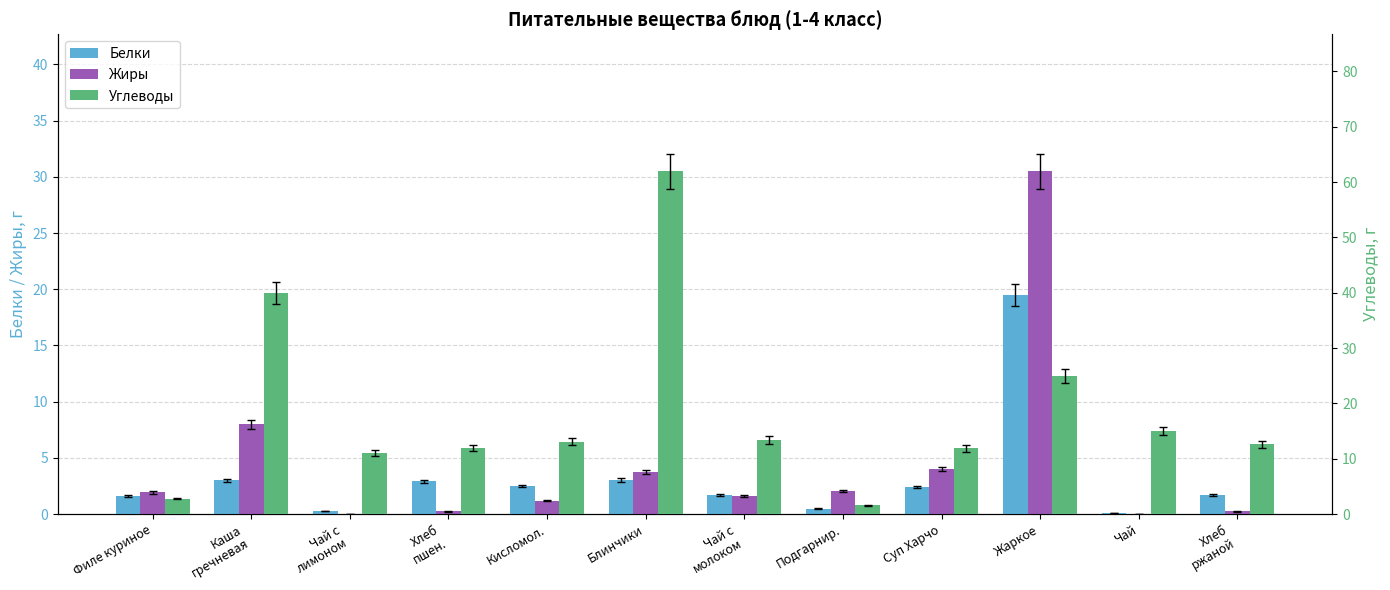

Where does the Жиры series first go above 1?

Филе куриное